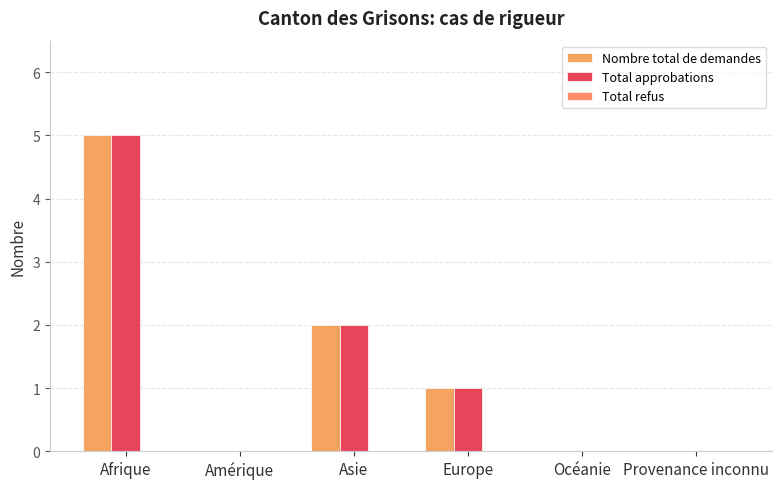

Are the bars horizontal?

No